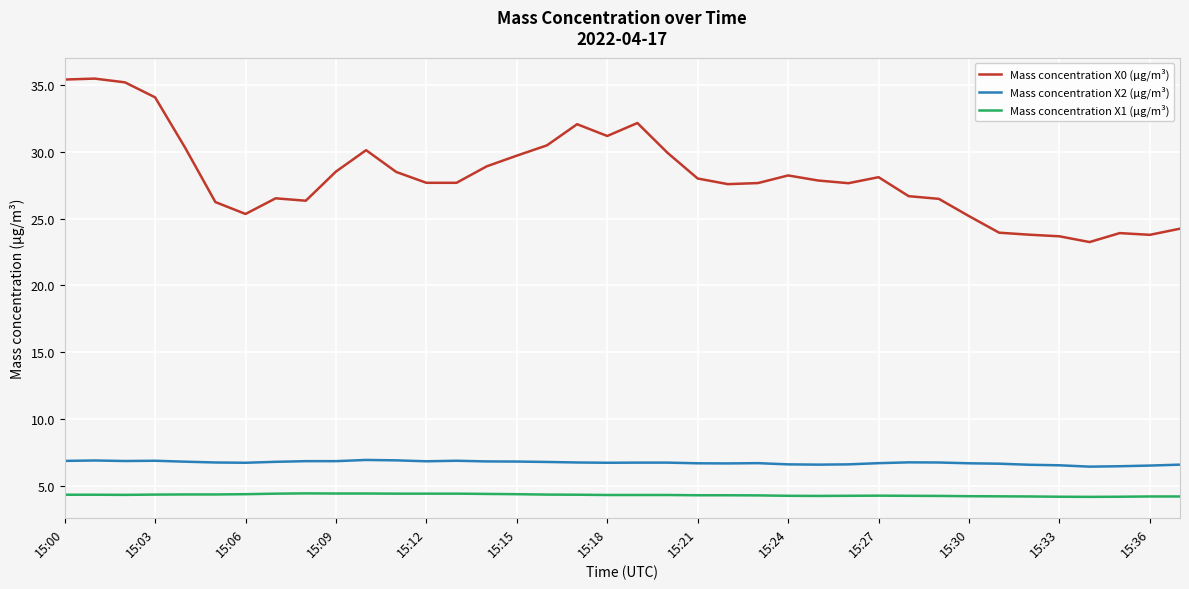

True or false: Mass concentration X0 (μg/m³) and Mass concentration X2 (μg/m³) cross at least once.

False